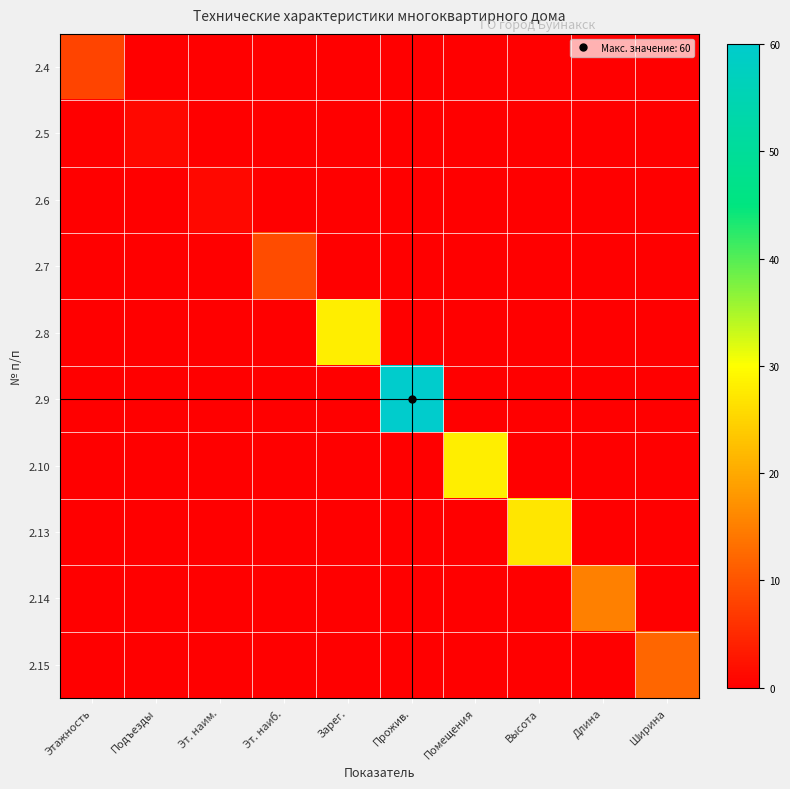

Between Этажность and Прожив., which series saw the biggest shift?

2.9